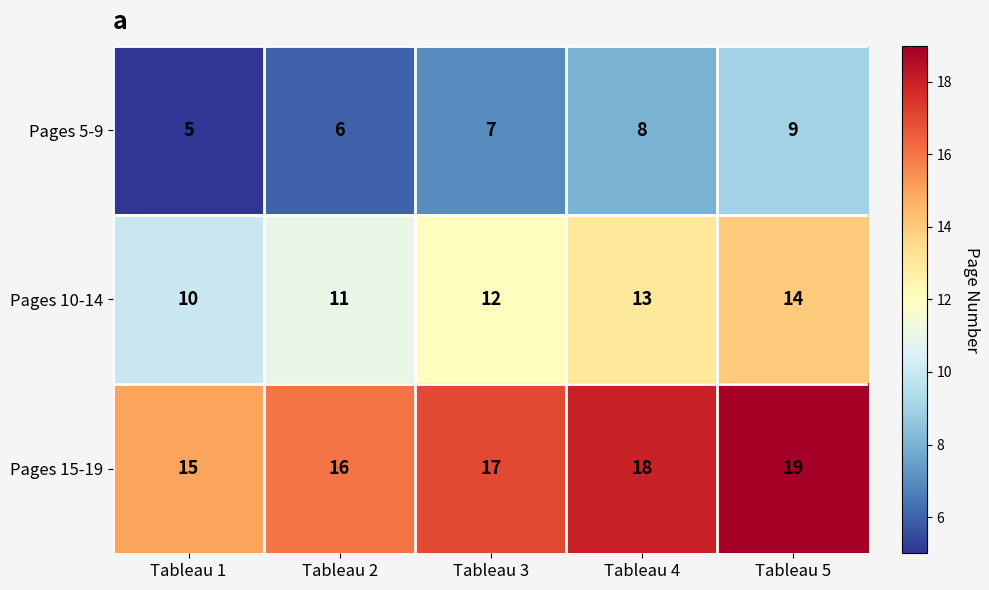

What is the average value of the Pages 10-14 series?

12